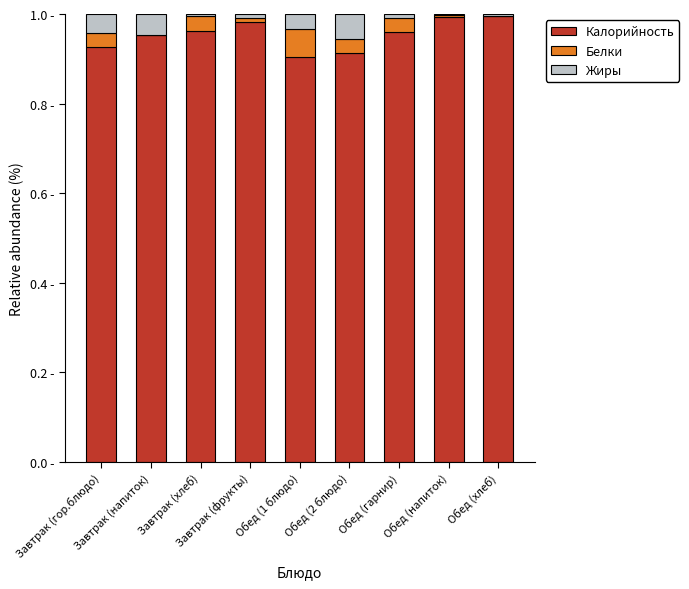

What is the total value across all series at Завтрак (напиток)?

1.0